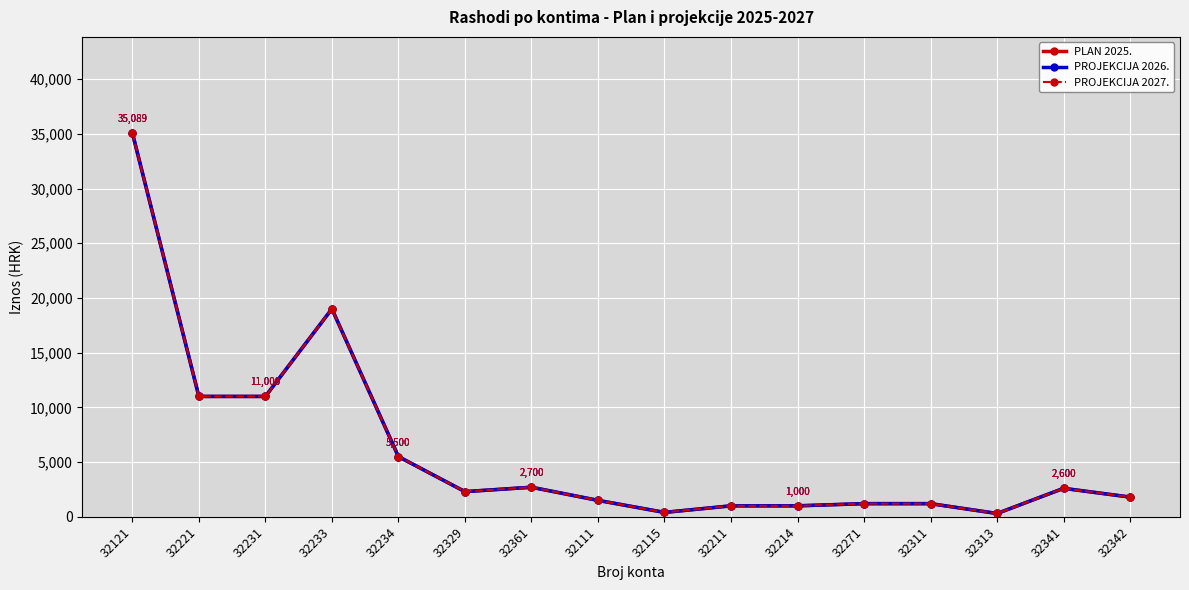

What is the approximate value of PROJEKCIJA 2026. at 32111?

1500.0